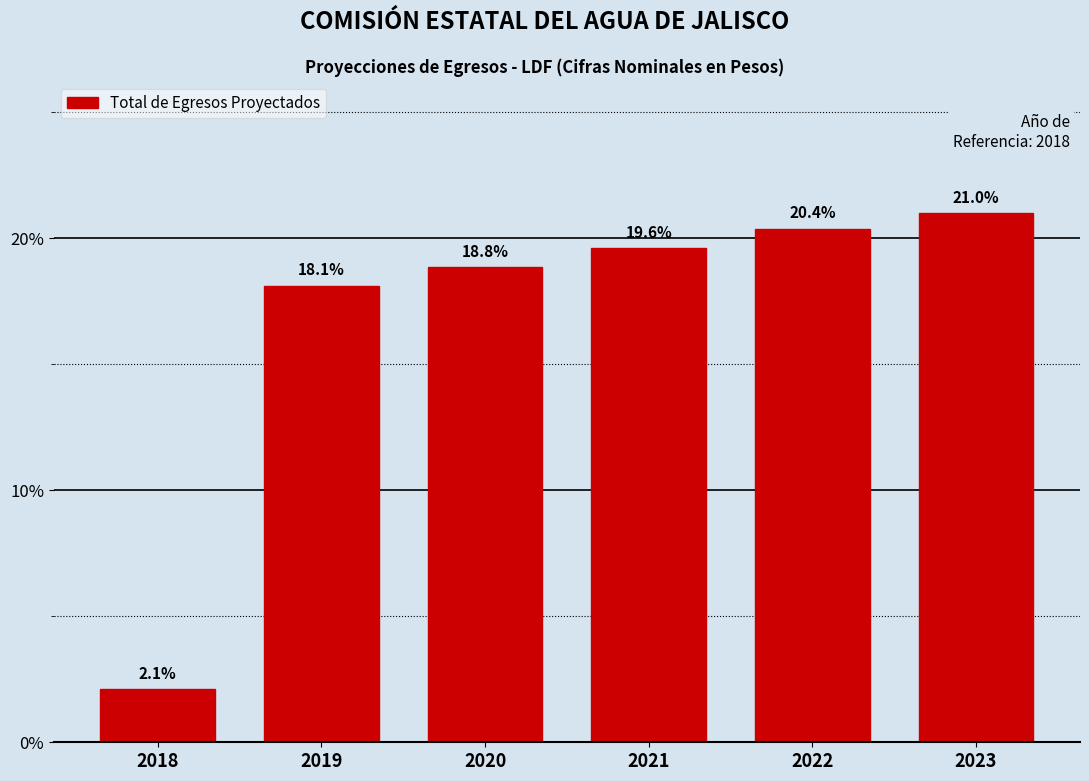

Reading left to right, list all the values displayed in this chart.

2018=2.1	2019=18.1	2020=18.8	2021=19.6	2022=20.4	2023=21.0